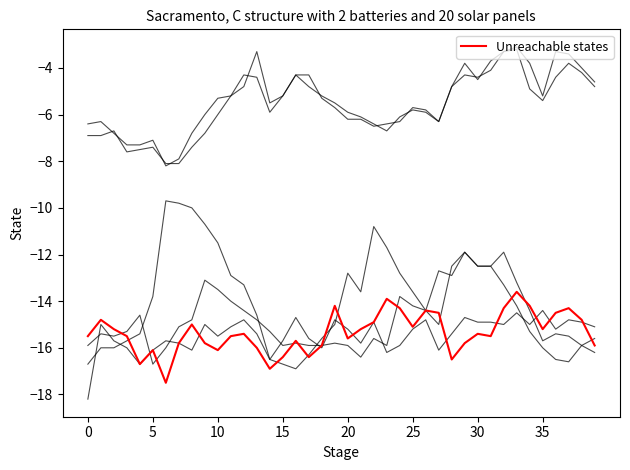

Is this an area chart (filled region under the line)?

No